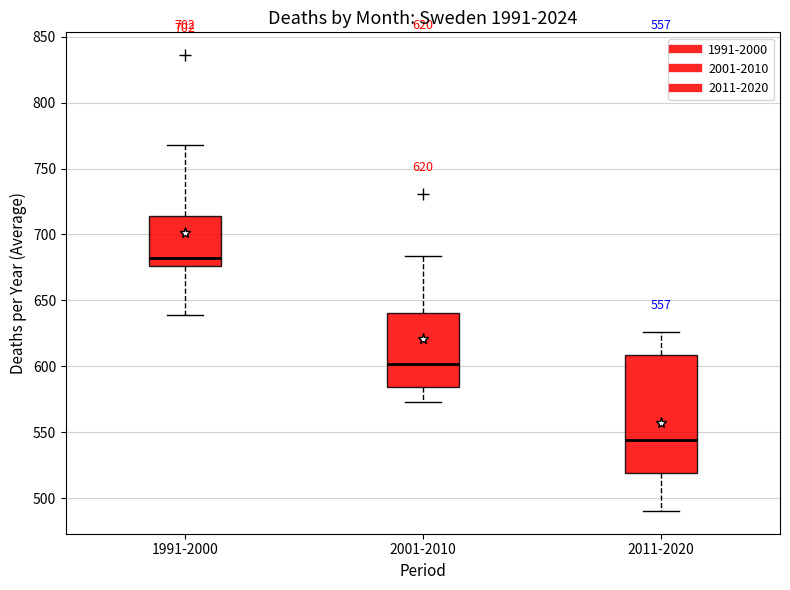

Which box's median line is the lowest?

2011-2020